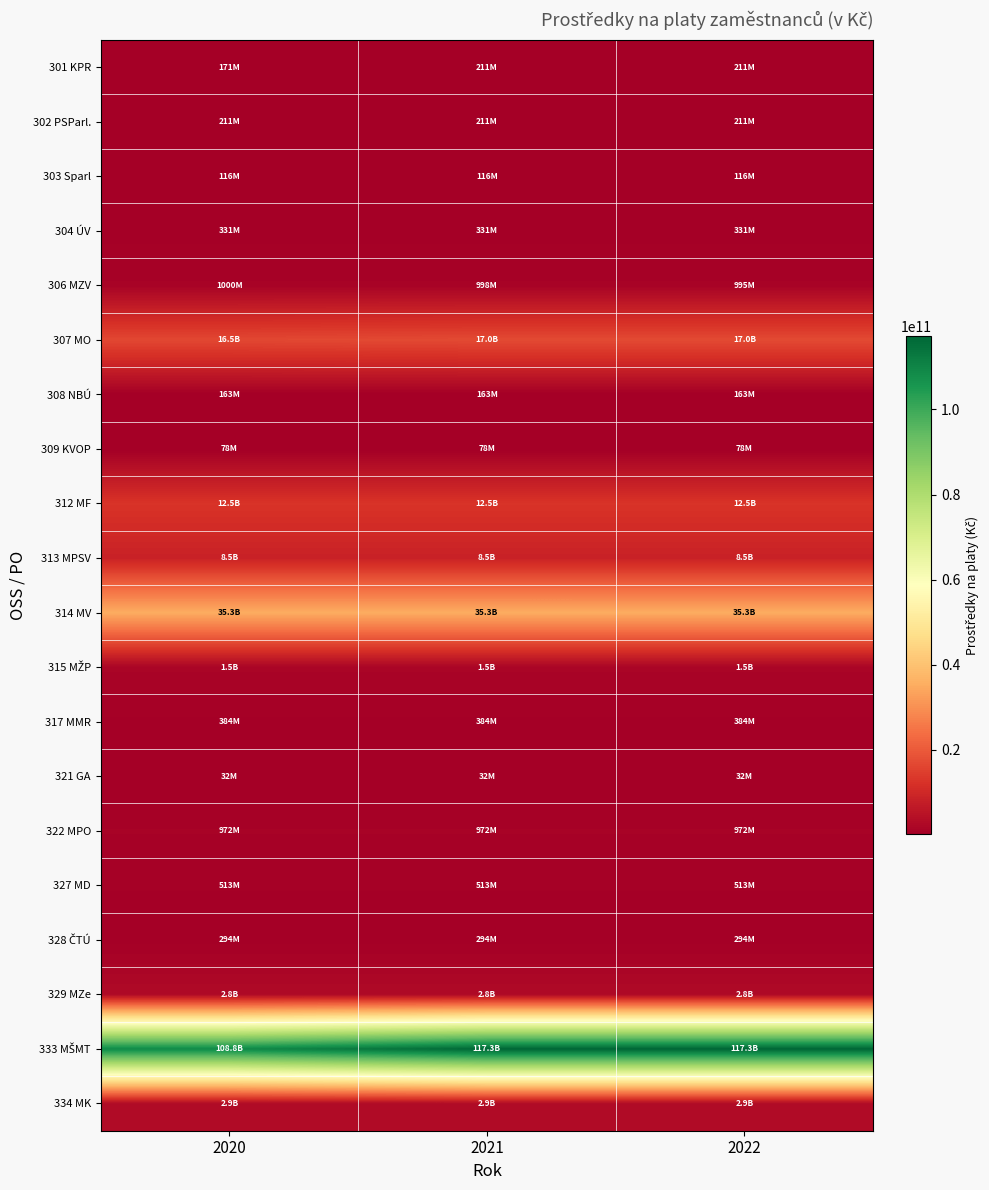

Which series has the widest spread of values?

333 MŠMT